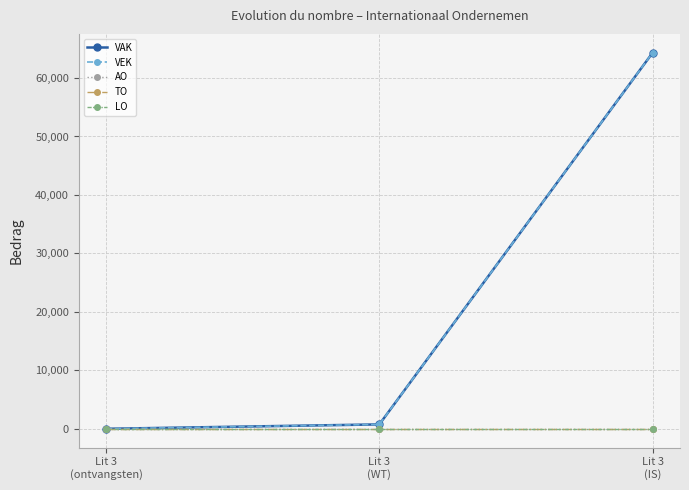

What is the sum of all VAK values?

65081